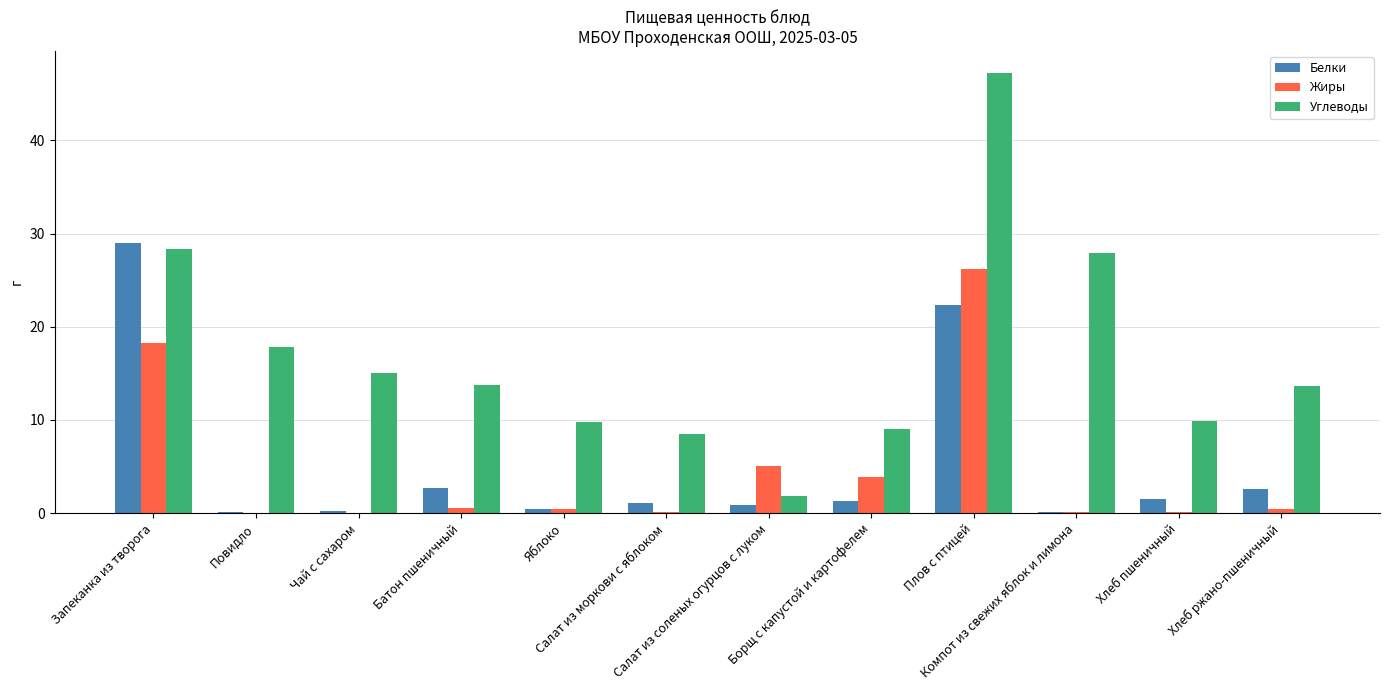

What is the maximum value shown in the chart?

47.2